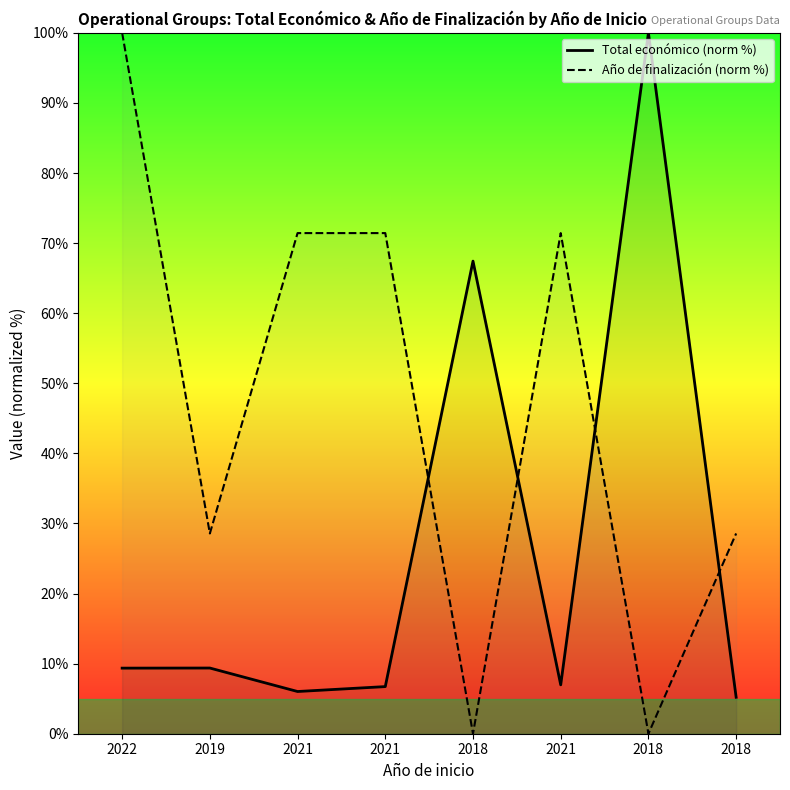

How many times do Total económico (norm %) and Año de finalización (norm %) cross each other?

4